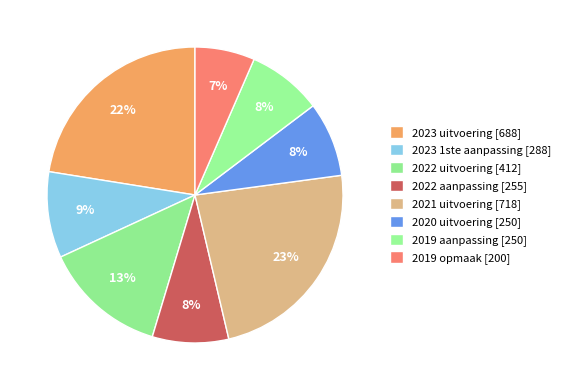

How many slices are in this pie chart?

8